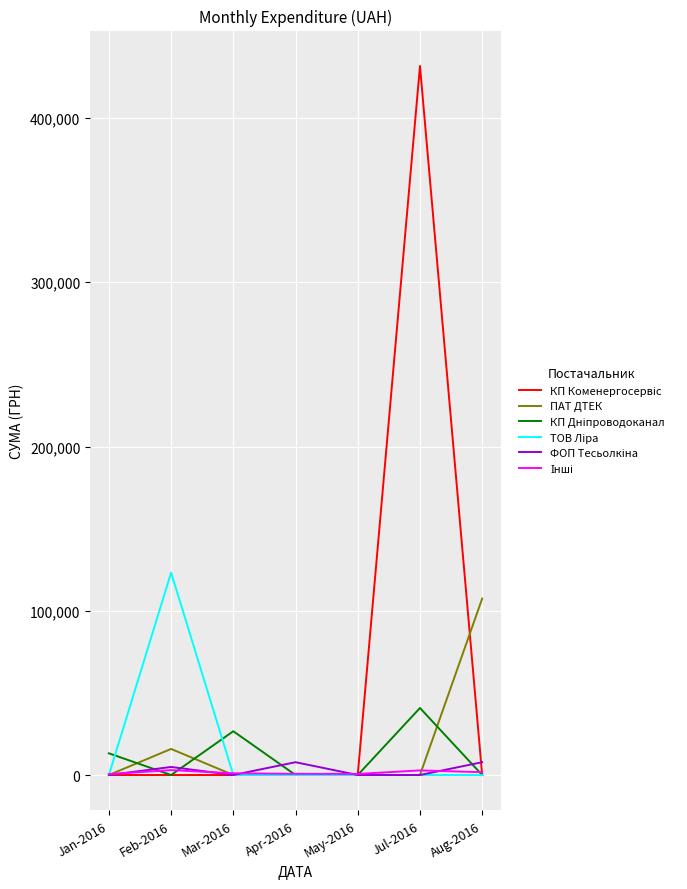

At which category is the sum across all series the highest?

Jul-2016